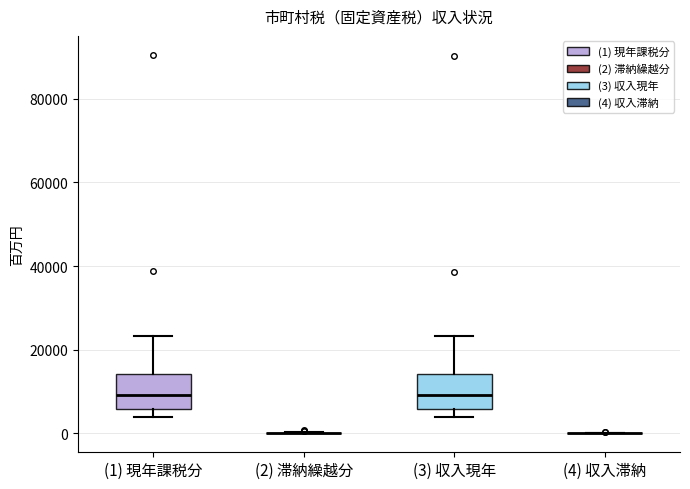

Reading left to right, read every box against the y-axis: the position of its median line, the range the box covers, and the ends of its whiskers. The values are not printed on the chart, so give them approximately, as read against the axis.

(1) 現年課税分: median 10000, box 6000 to 14000, whiskers 4000 to 24000
(2) 滞納繰越分: box collapsed to a line at 0, whiskers 0 to 0
(3) 収入現年: median 10000, box 6000 to 14000, whiskers 4000 to 24000
(4) 収入滞納: box collapsed to a line at 0, whiskers 0 to 0